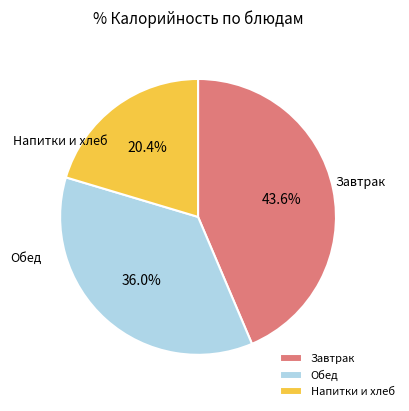

Rank the categories by value from lowest to highest.

Напитки и хлеб, Обед, Завтрак